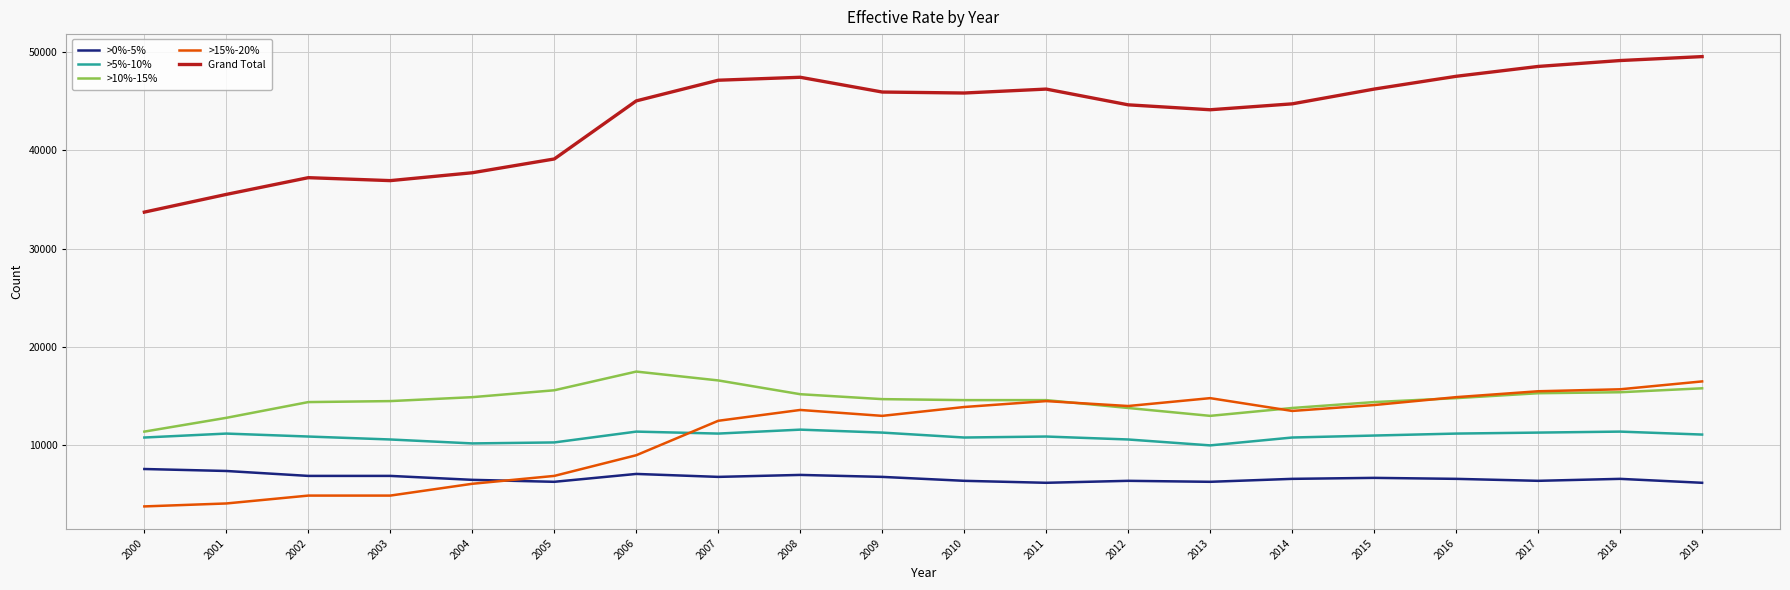

Does the chart have visible grid lines?

Yes